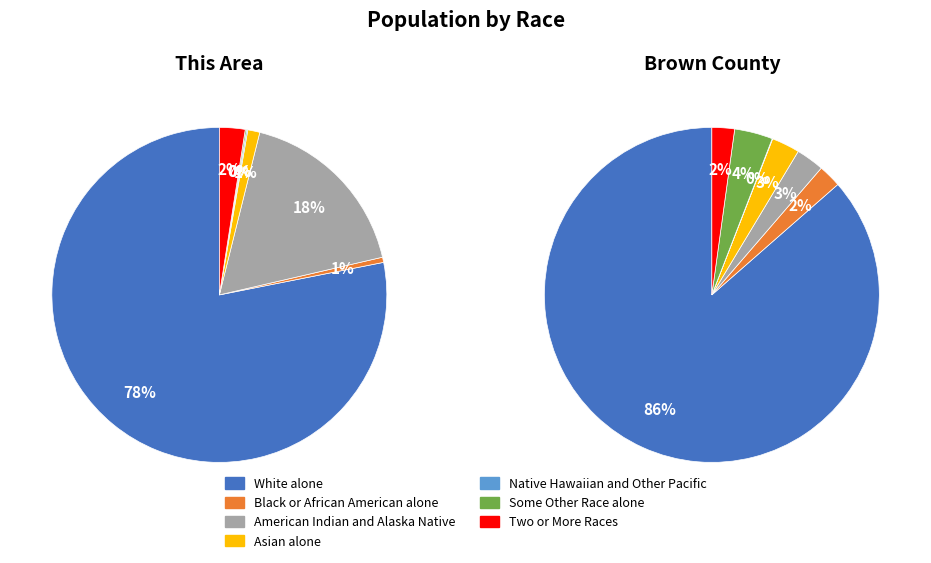

Rank the series at Black or African American alone from lowest to highest value.

This Area, Brown County